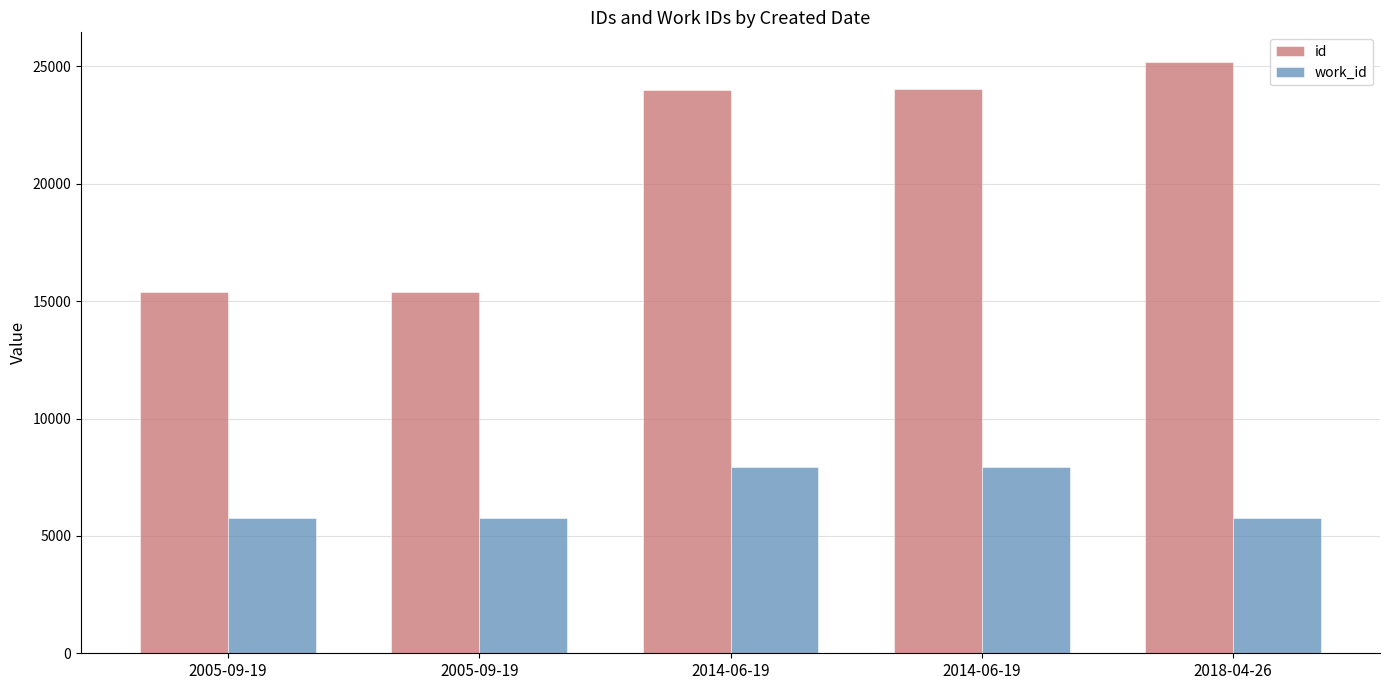

What is the average value of the id series?

20793